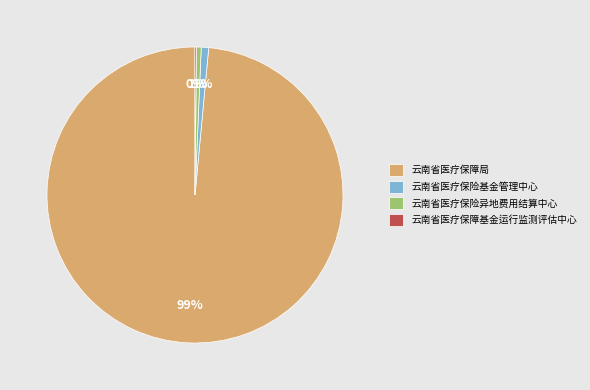

To the nearest percent, what percentage of the pie is 云南省医疗保险基金管理中心?

1%